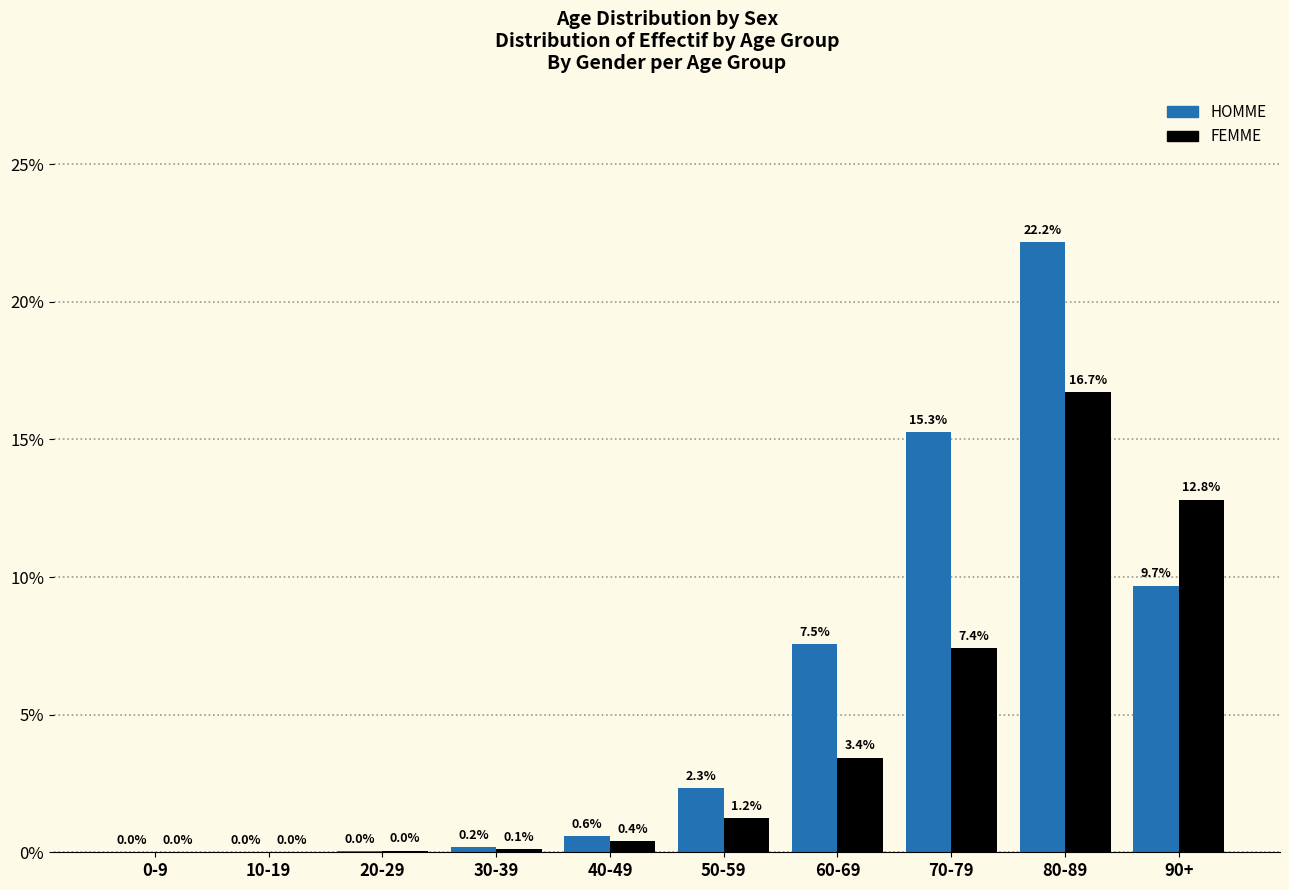

What is the sum of the FEMME values at 10-19 and 60-69?

3.4